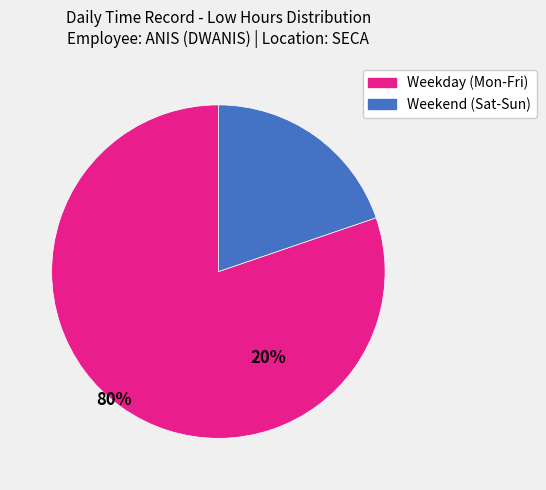

Do Weekday (Mon-Fri) and Weekend (Sat-Sun) together represent more than half of the pie?

Yes